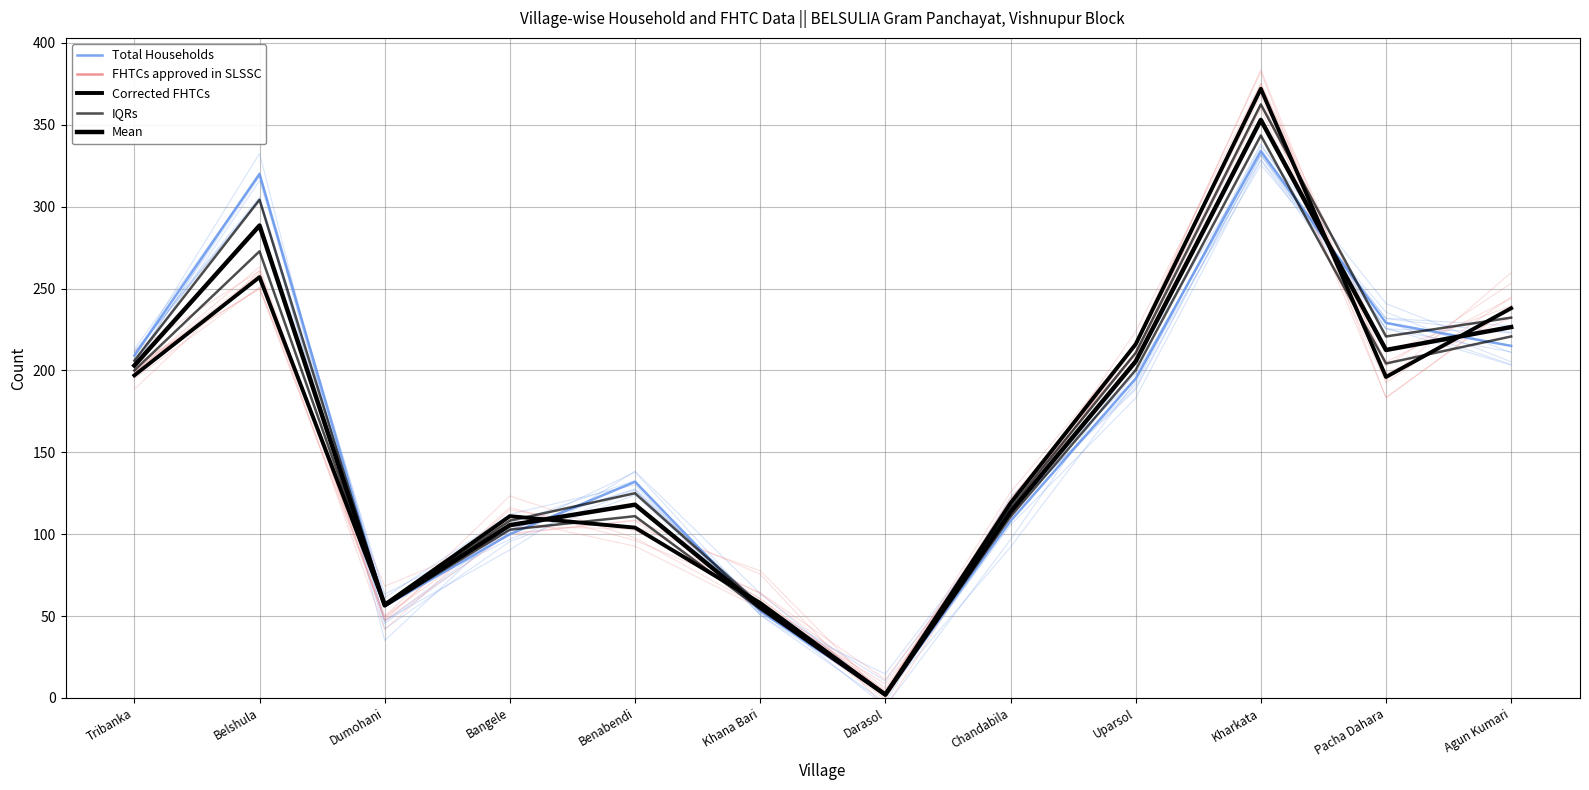

Which has a higher value, Agun Kumari or Darasol?

Agun Kumari